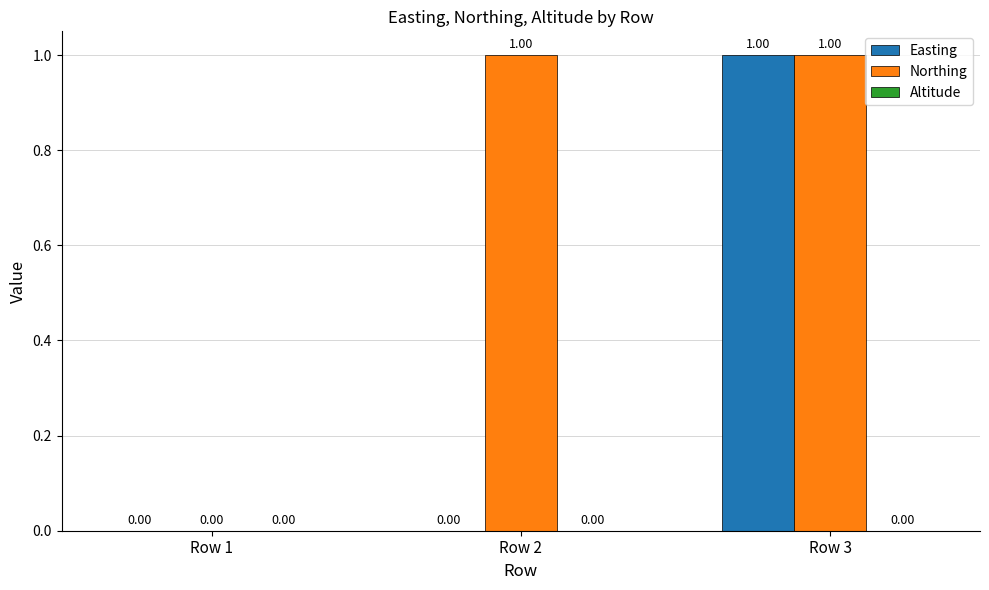

Is the value of Easting at Row 3 greater than the value of Northing at Row 1?

Yes